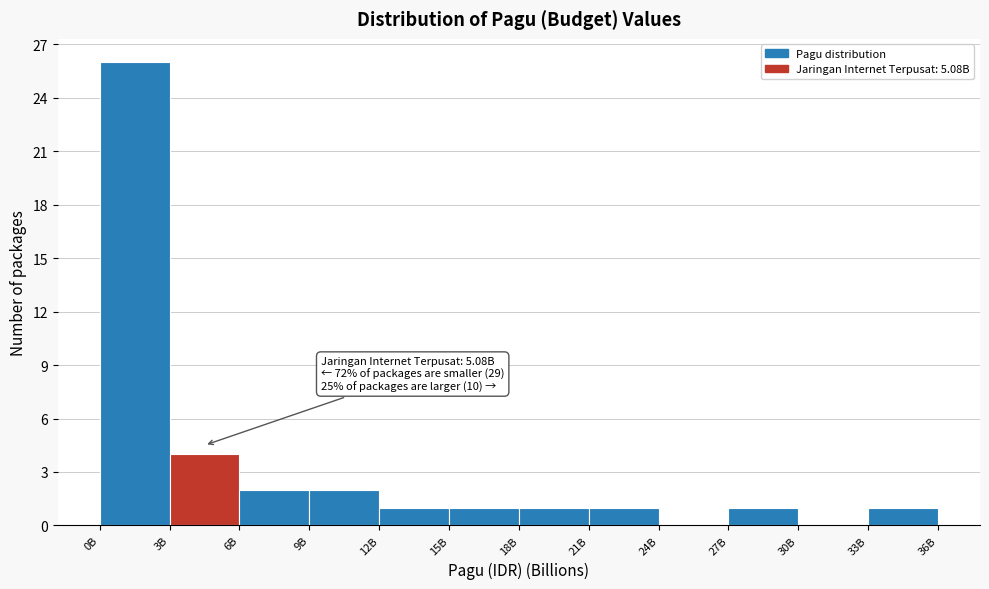

Reading left to right, extract all data points from this chart.

0B=26	3B=4	6B=2	9B=2	12B=1	15B=1	18B=1	21B=1	24B=0	27B=1	30B=0	33B=1